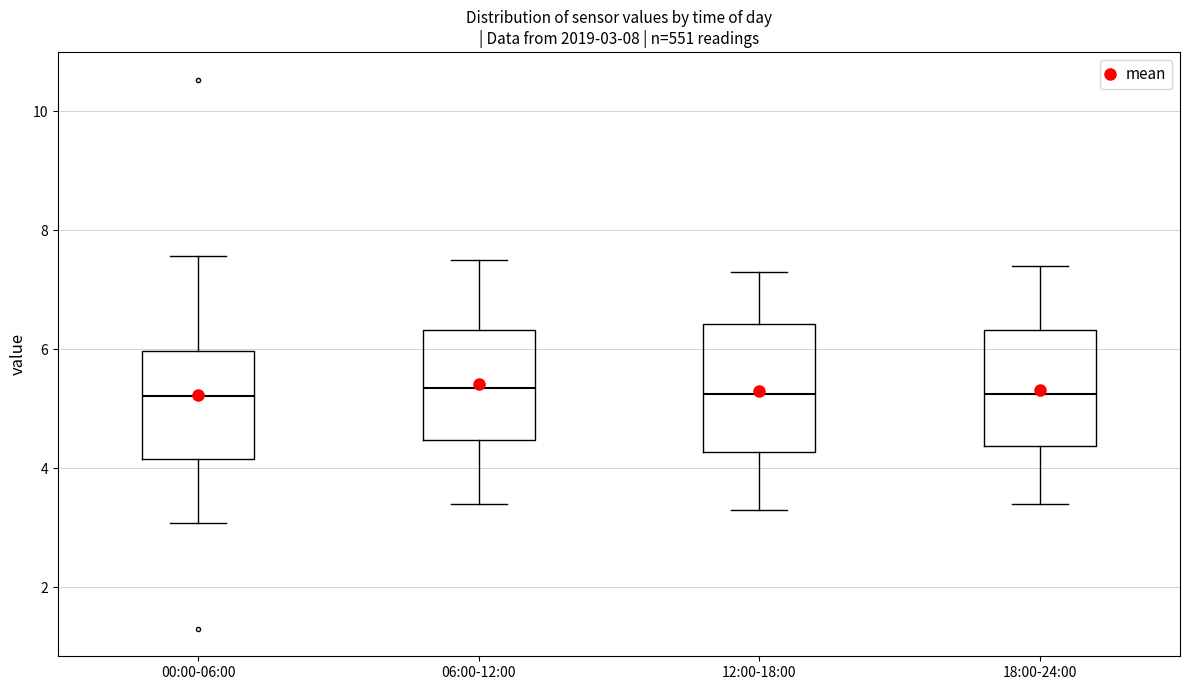

Which box is the tallest, from its lower edge to its upper edge?

12:00-18:00